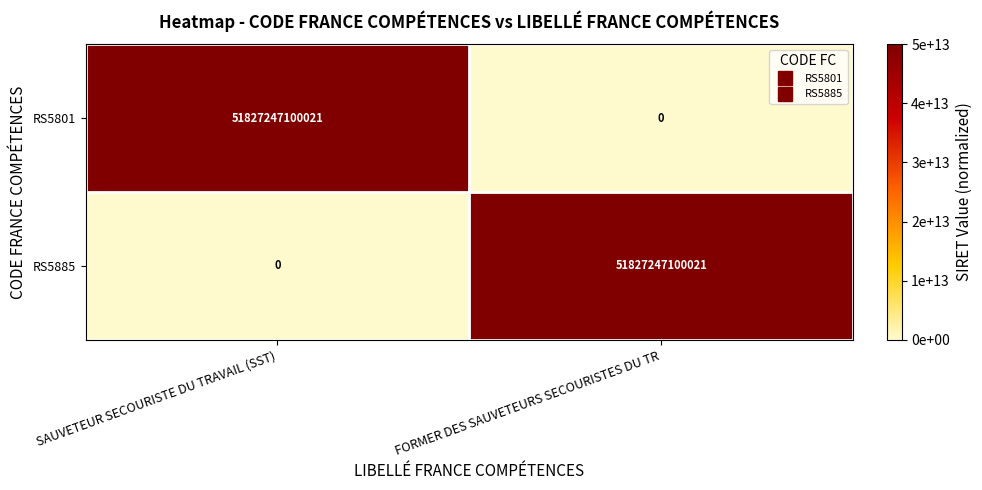

At FORMER DES SAUVETEURS SECOURISTES DU TR, list the series in order from smallest to largest.

RS5801, RS5885